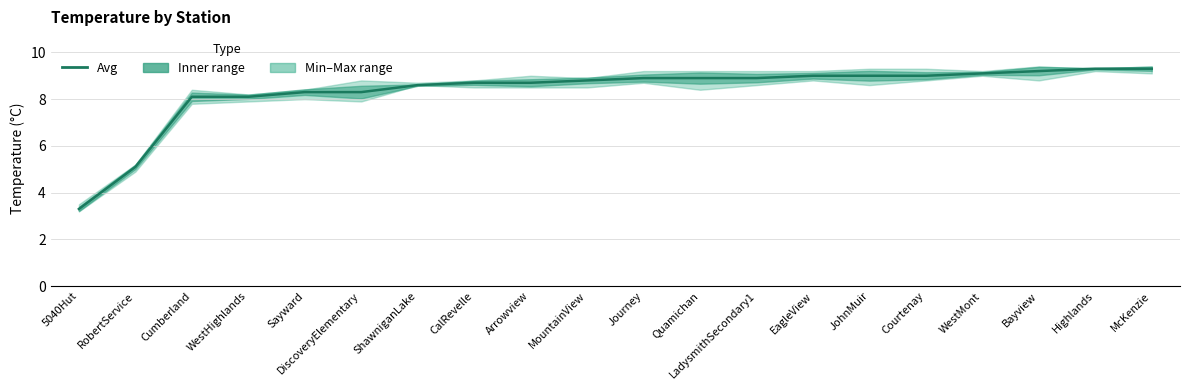

What is the maximum value shown in the chart?

9.3